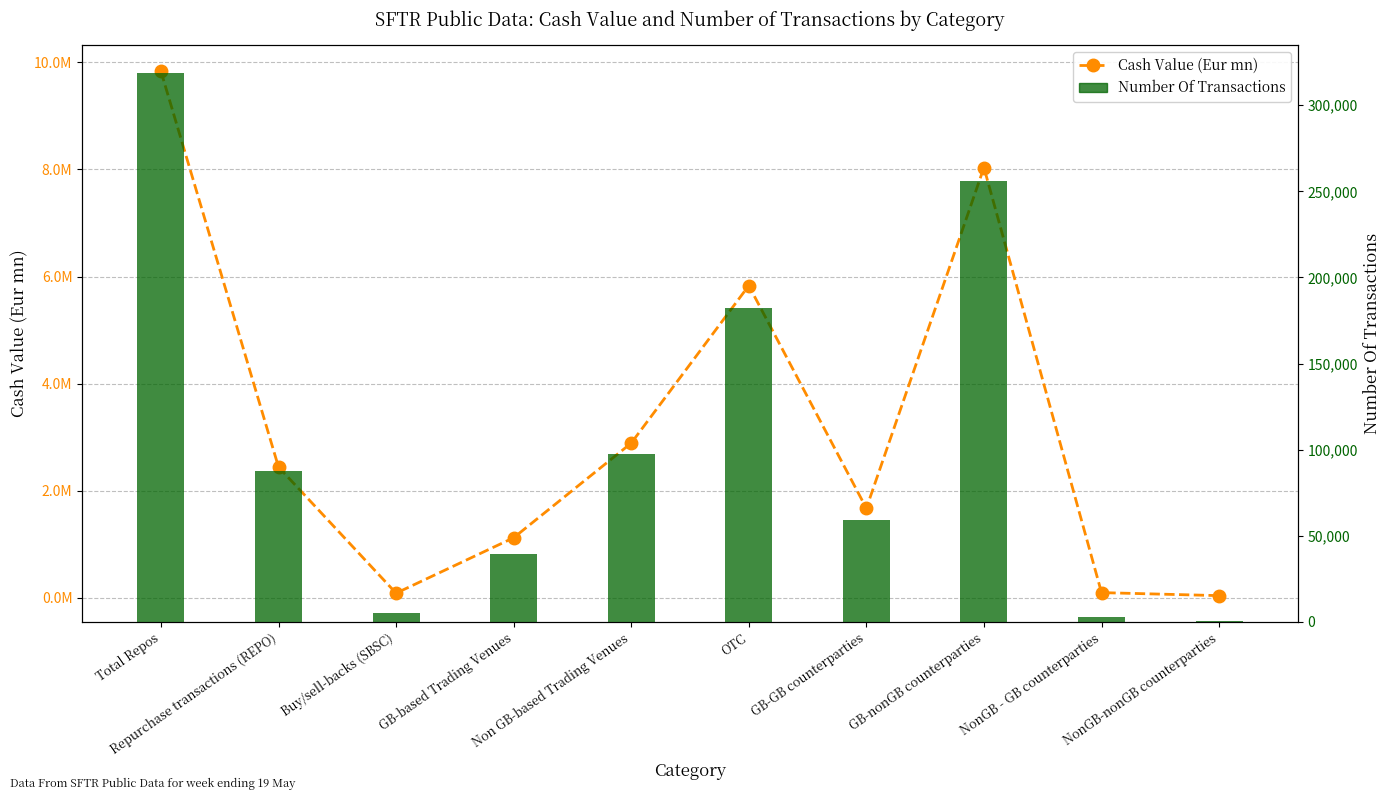

Rank the categories by Cash Value (Eur mn) value from lowest to highest.

NonGB-nonGB counterparties, Buy/sell-backs (SBSC), NonGB - GB counterparties, GB-based Trading Venues, GB-GB counterparties, Repurchase transactions (REPO), Non GB-based Trading Venues, OTC, GB-nonGB counterparties, Total Repos